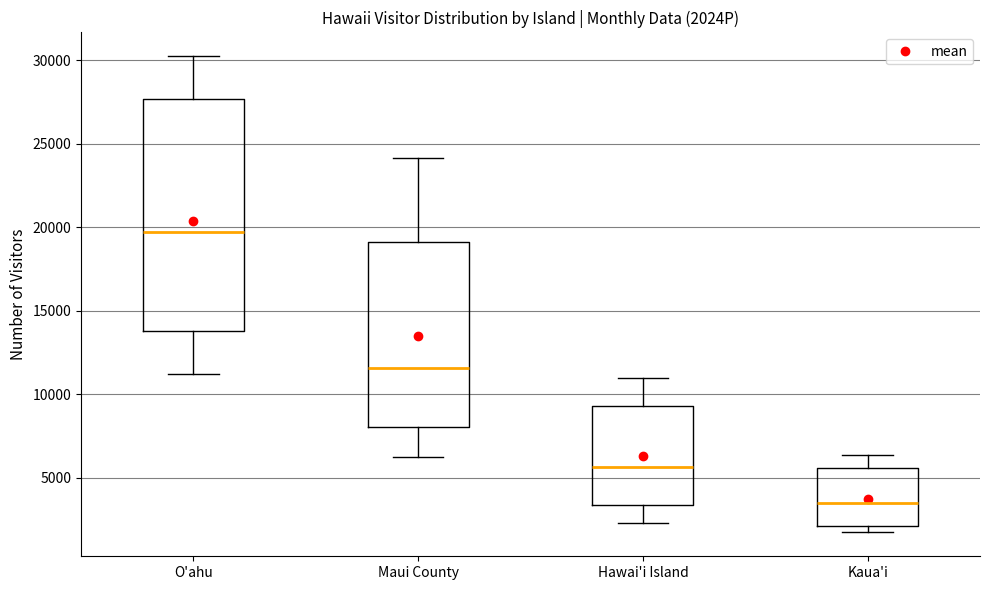

Where is the lower edge of the box for Hawai'i Island on the y-axis? The values are not printed on the chart, so give them approximately, as read against the axis.

3500